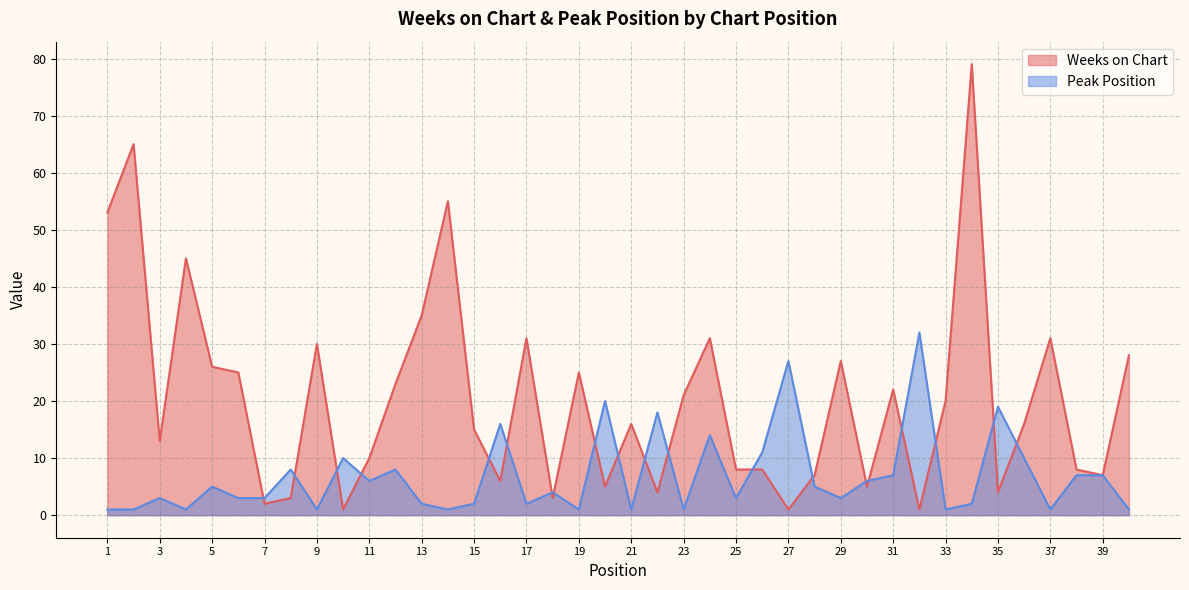

What is the difference between the second highest and minimum values in the Weeks on Chart series?

64